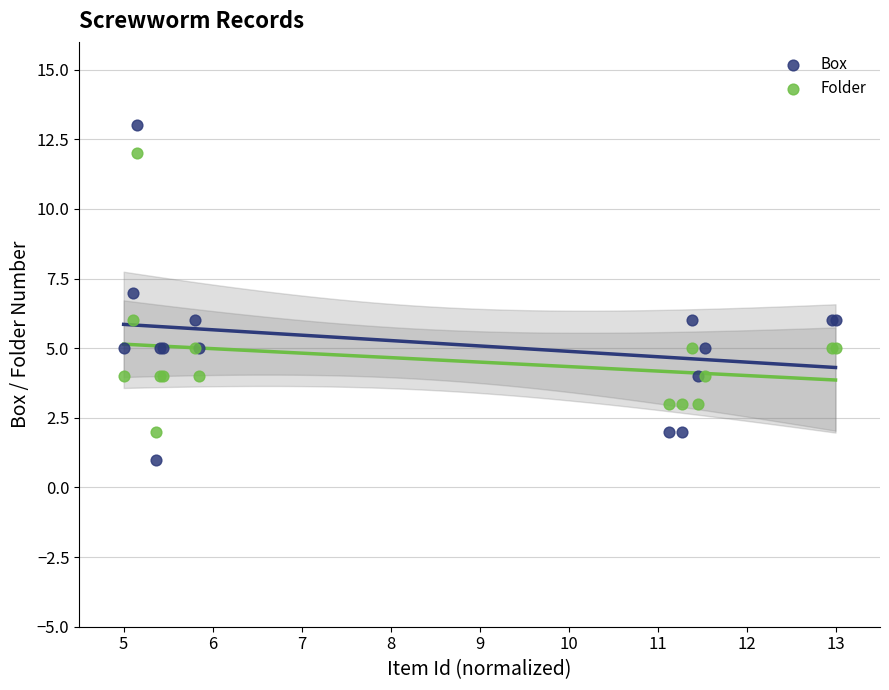

Which series reaches the minimum Y coordinate?

Box